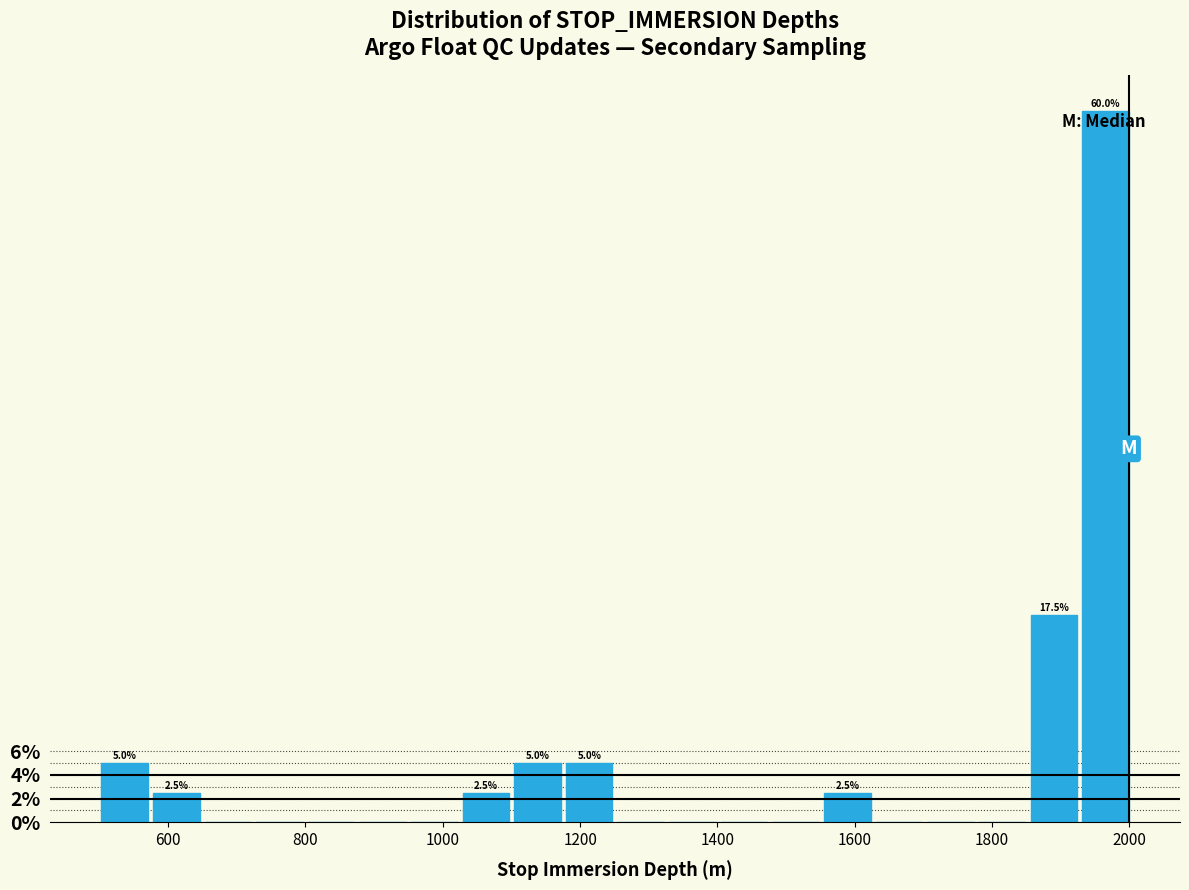

Read against the x-axis, roughly where is the centre of the tallest bar?

1960